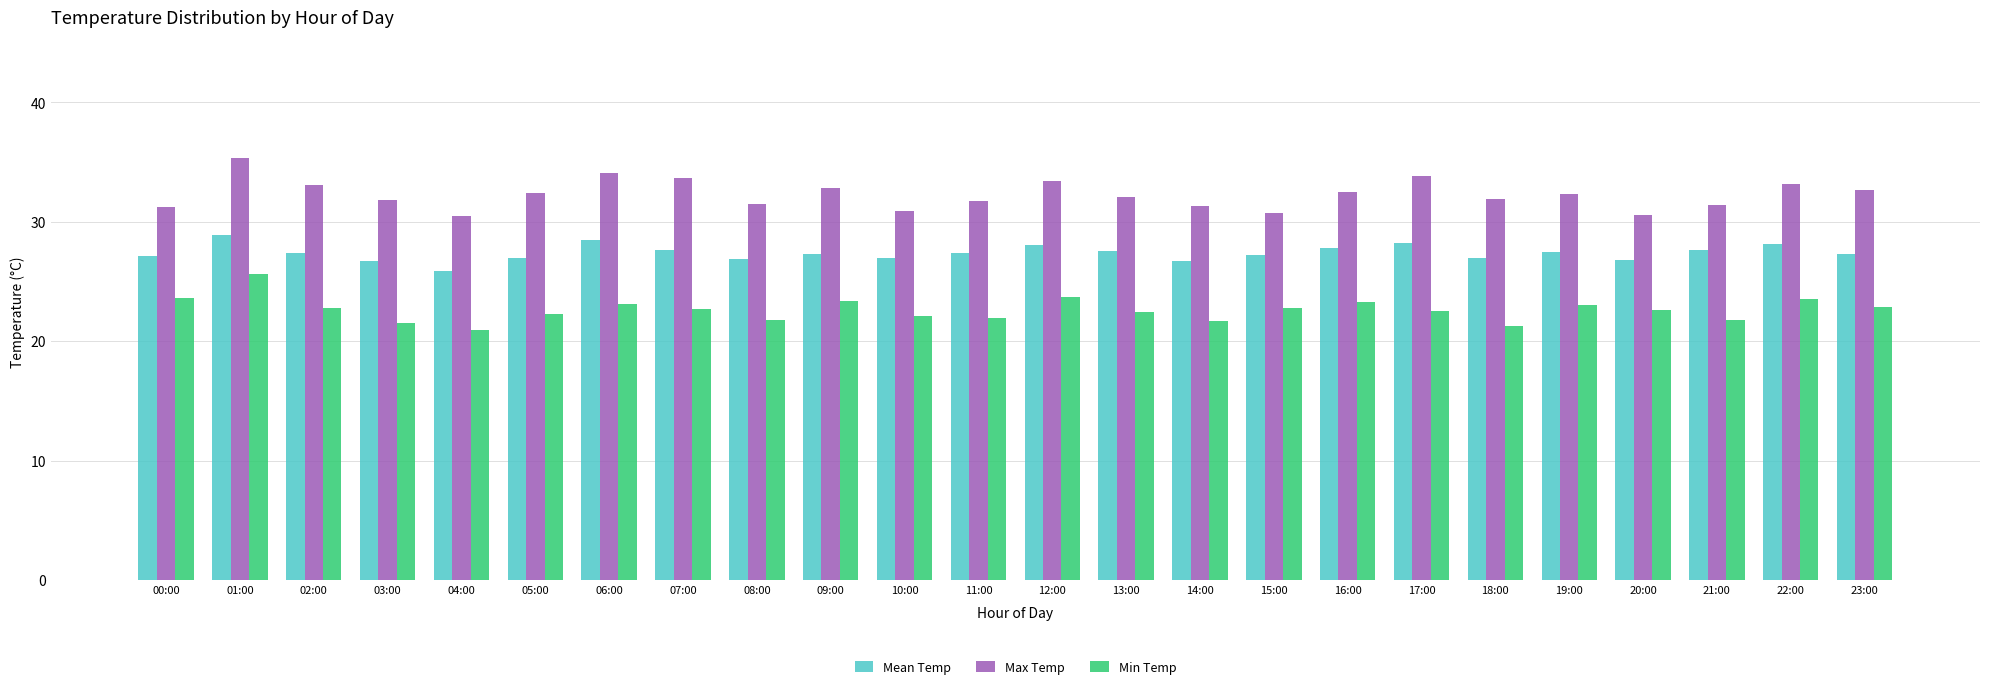

What is the lowest value of the Min Temp series?

20.9